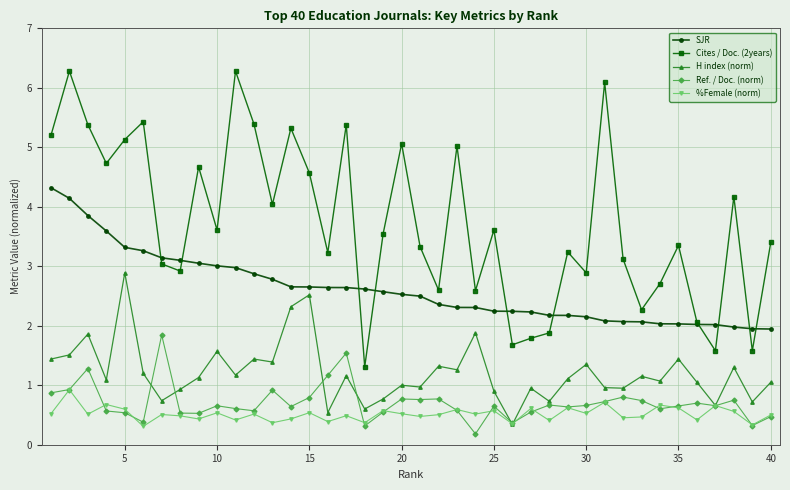

Which series has the largest total across all categories?

Cites / Doc. (2years)